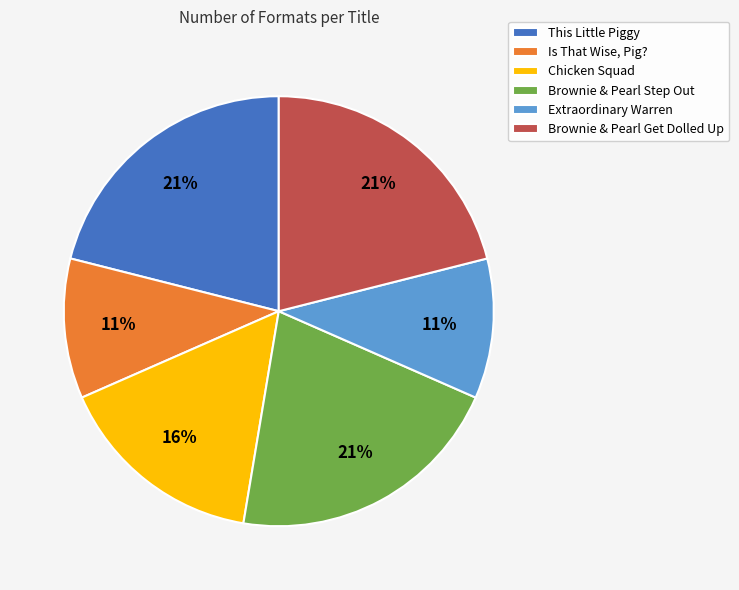

Does Chicken Squad represent more than half of the total?

No